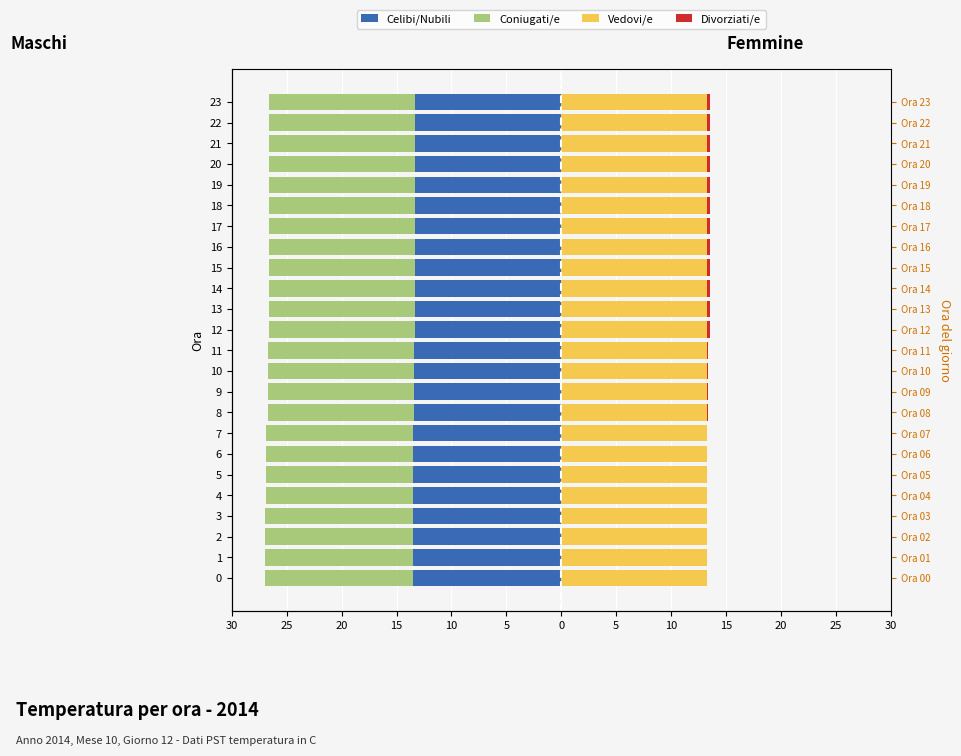

What are all the series names shown in the legend?

Celibi/Nubili, Coniugati/e, Vedovi/e, Divorziati/e